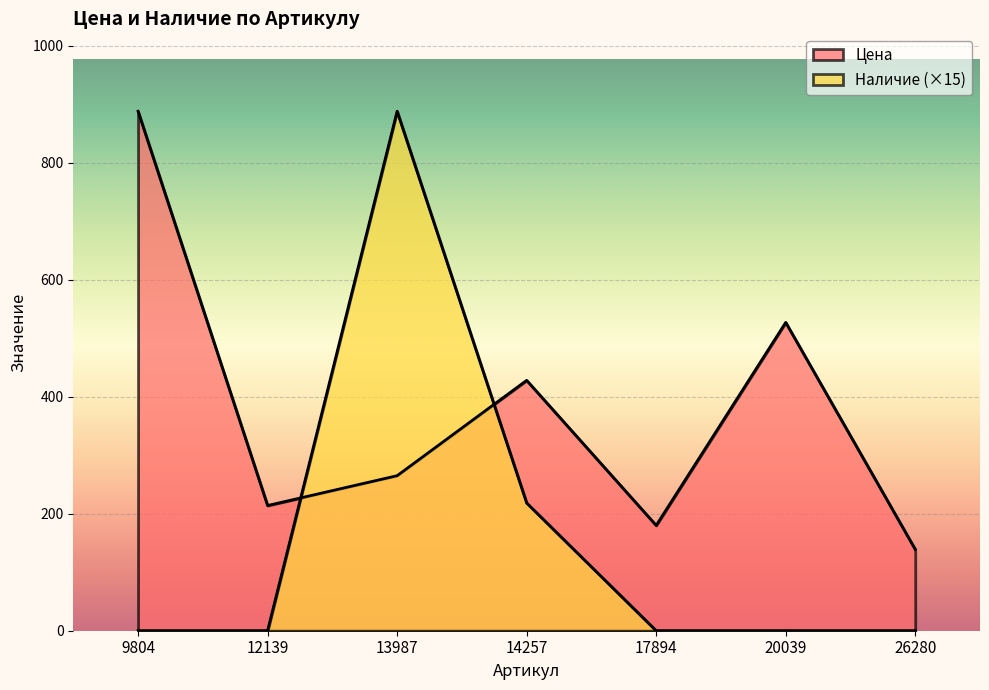

What is the value of the Цена point at the 3rd from the left?

265.0